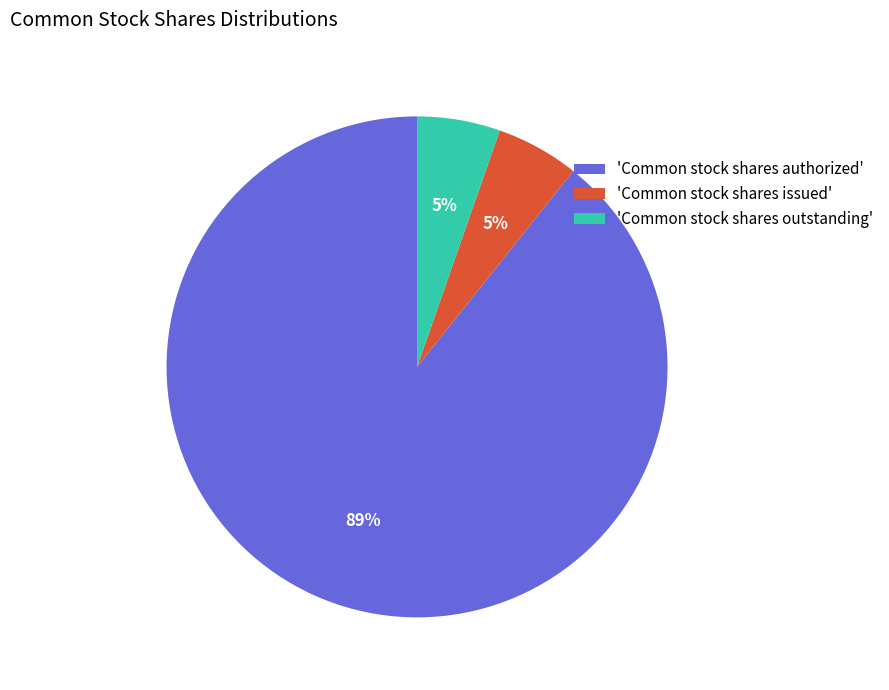

Which category has the biggest portion of the pie?

'Common stock shares authorized'